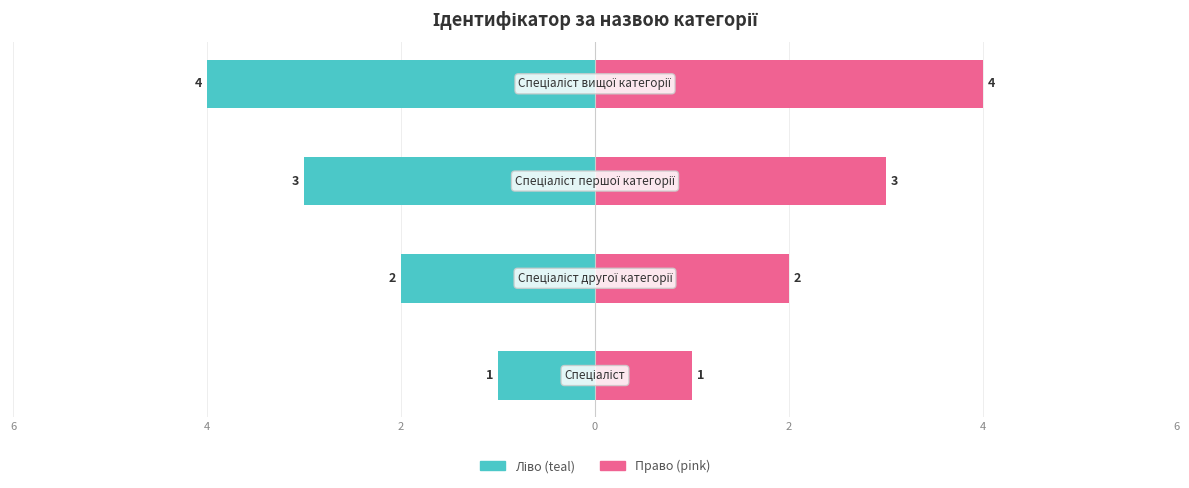

What is the highest value of the Ідентифікатор (ліво) series?

-1